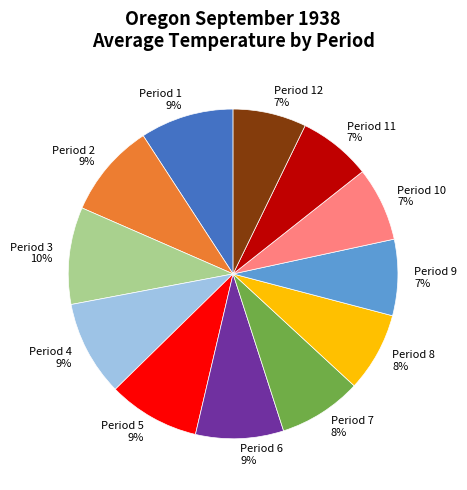

Is the sum of Period 2 and Period 11 greater than half?

No